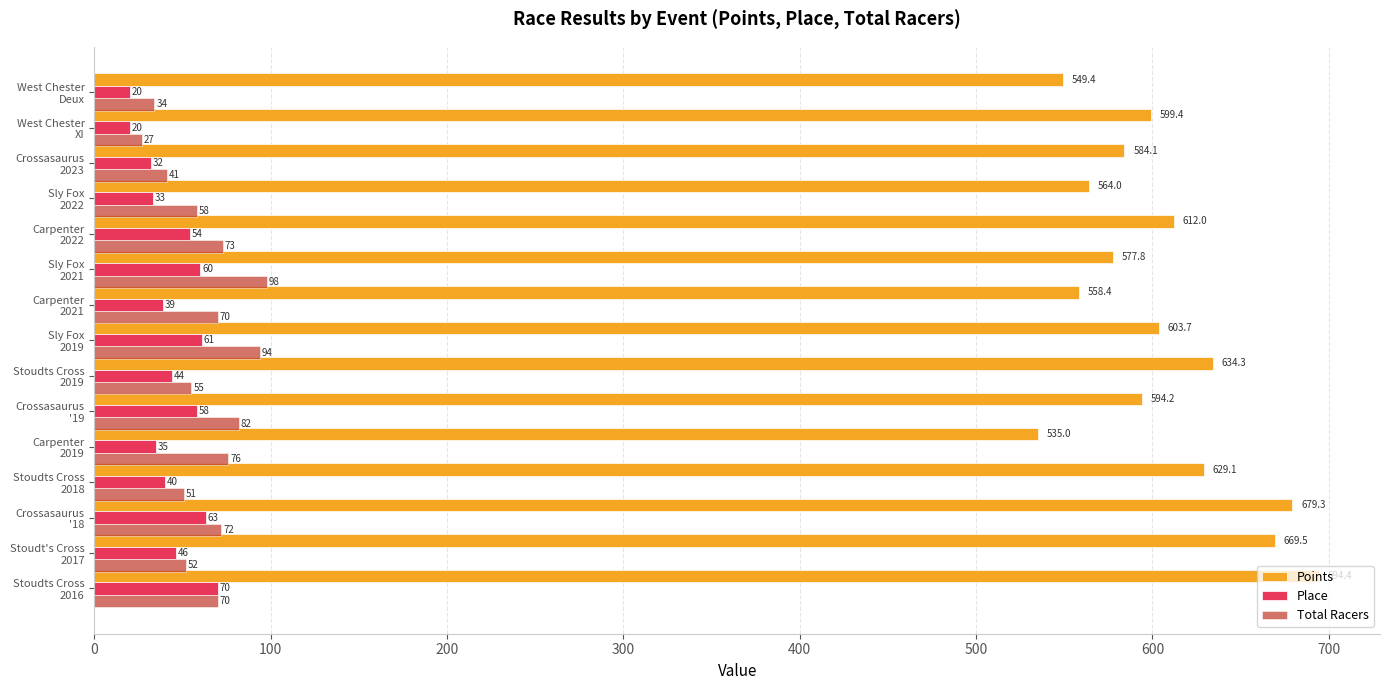

What is the minimum value shown in the chart?

20.0